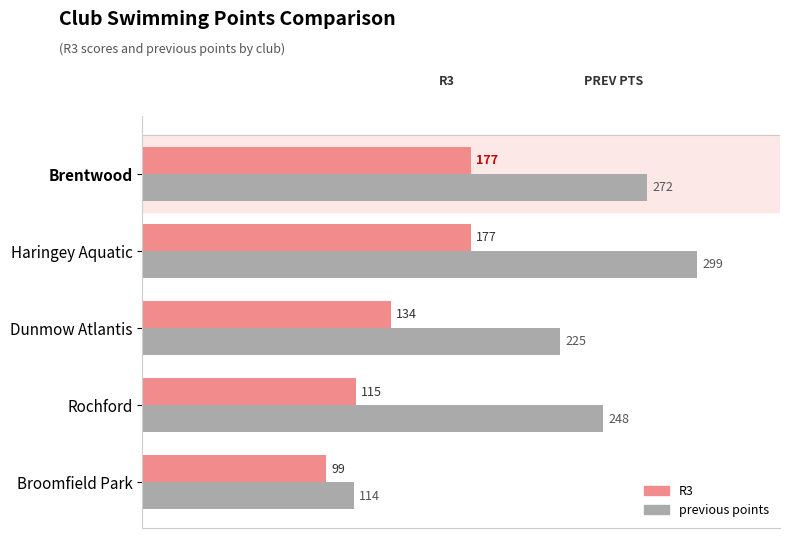

At which category does the chart reach its minimum across all series?

Broomfield Park